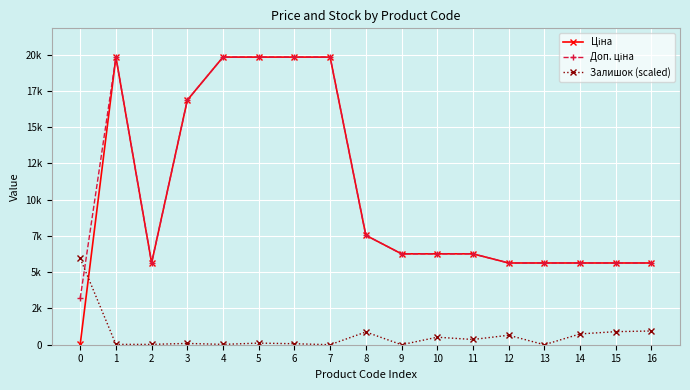

Does the chart have visible grid lines?

Yes